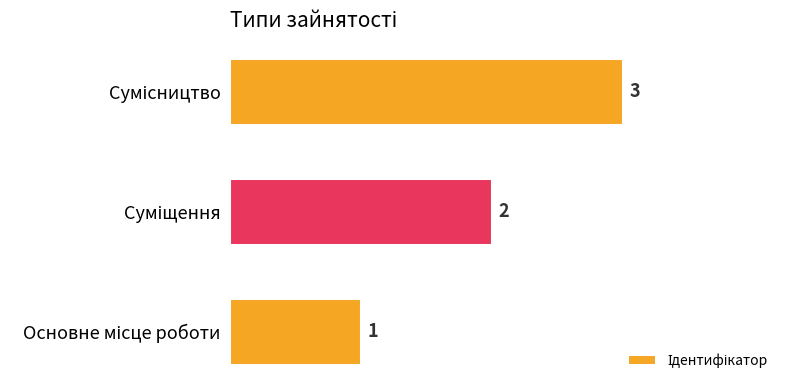

What is the sum of all values?

6